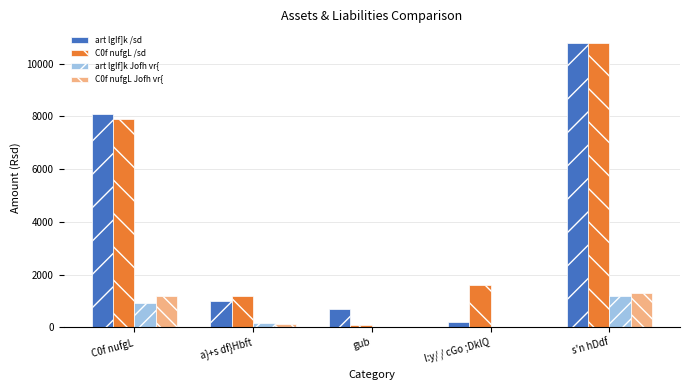

True or false: C0f nufgL Jofh vr{ has a value of 516.7 at C0f nufgL.

False